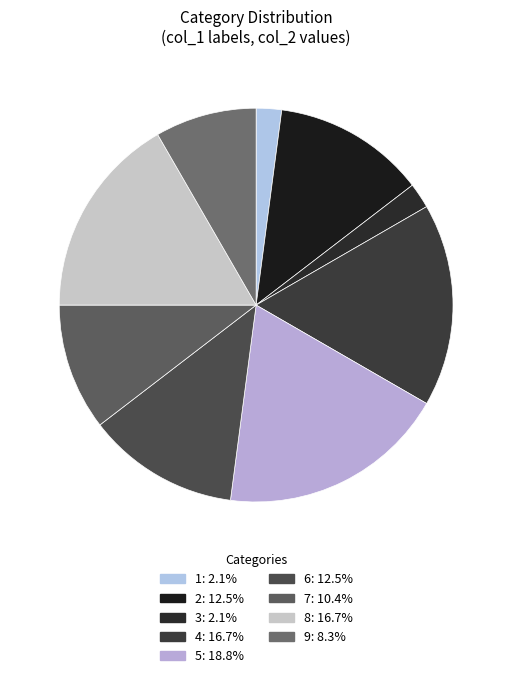

True or false: 8 accounts for 6% of the total.

False